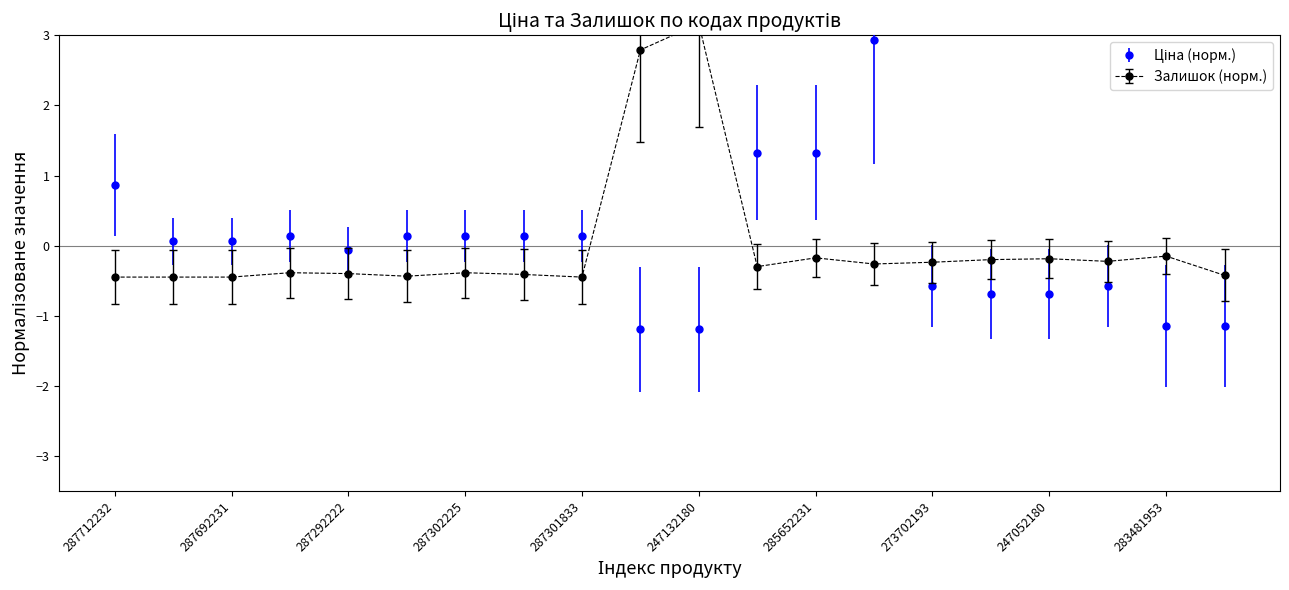

True or false: Ціна has a value of 0.1 at 287302225.

False